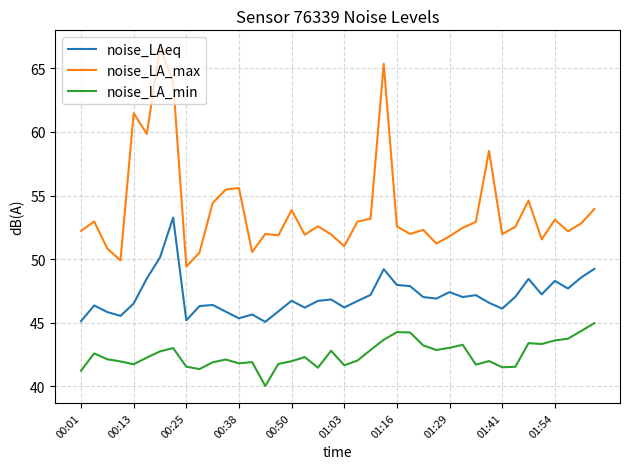

What is the difference between the maximum and minimum values in the noise_LA_min series?

4.9